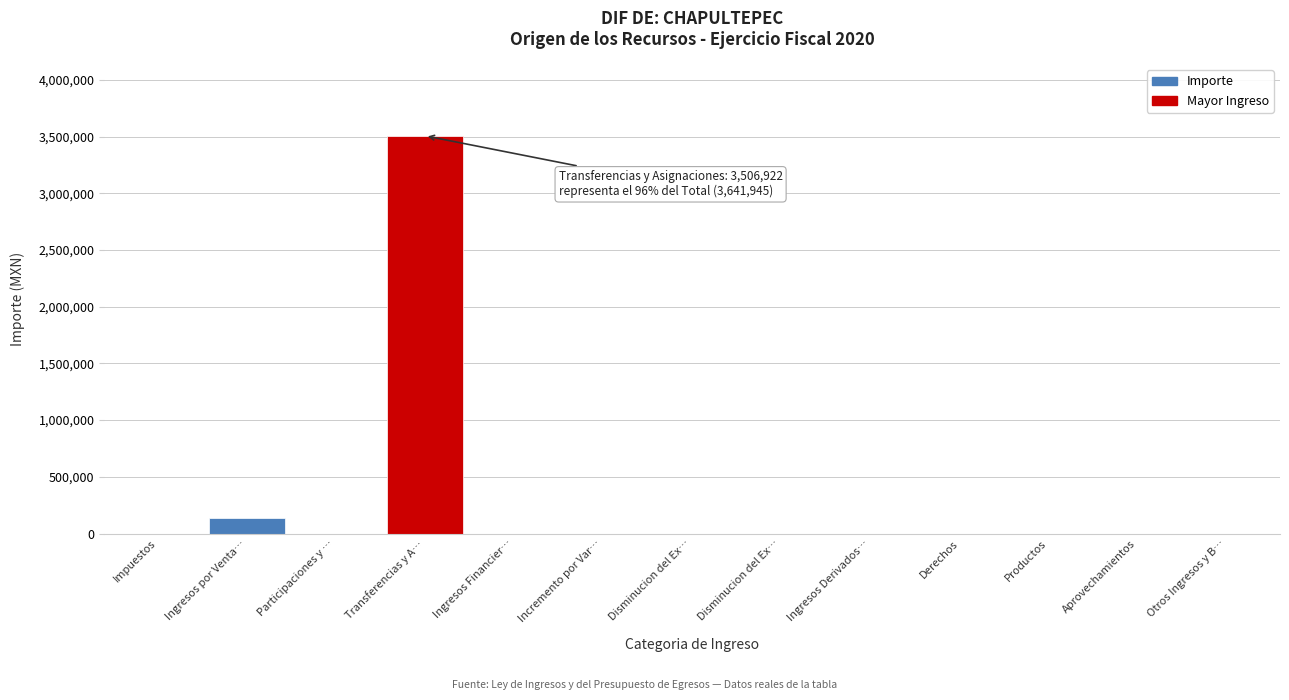

Count the number of categories in the chart.

13